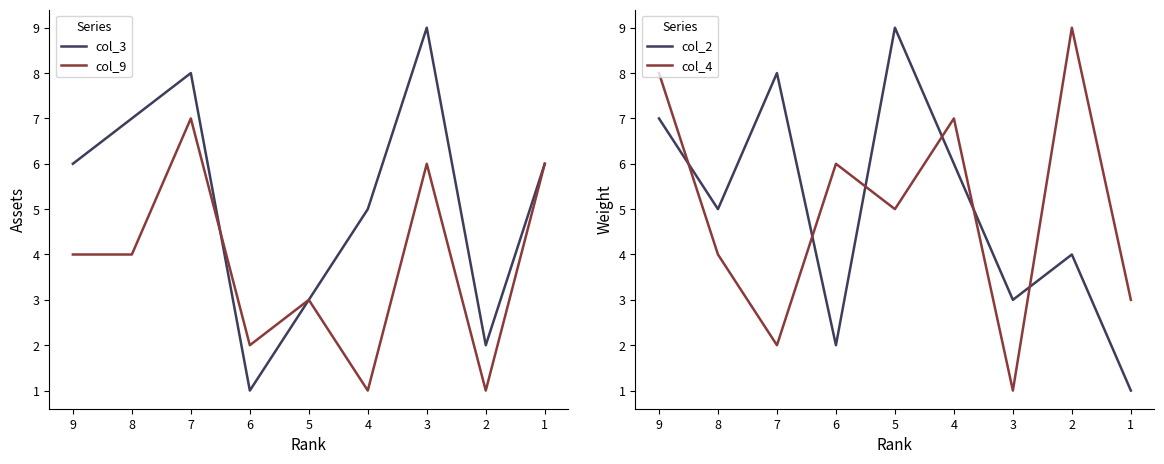

Which category has the highest value in the col_2 series?

5